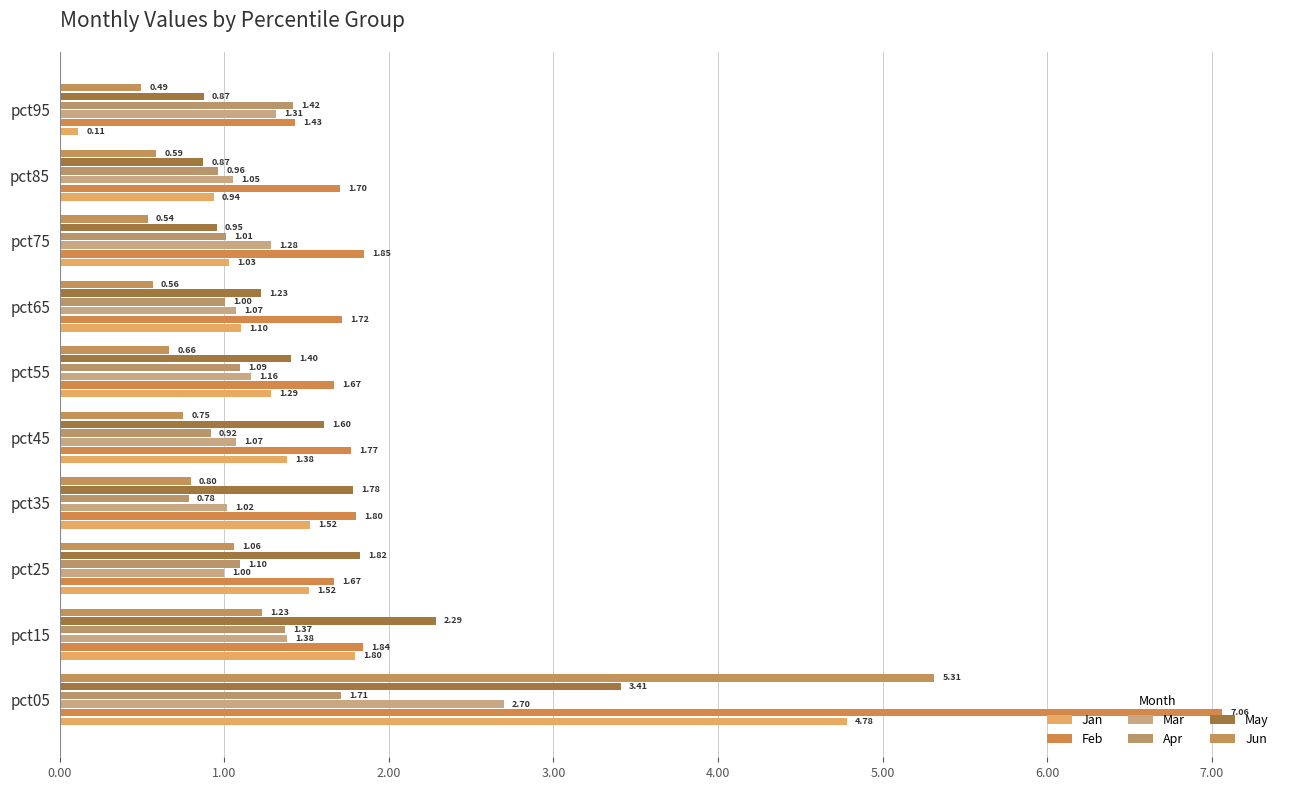

At which category does the chart reach its minimum across all series?

pct95